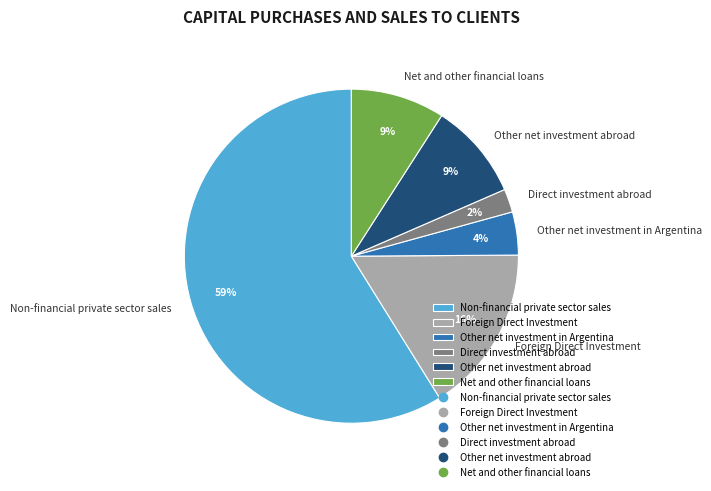

Which category accounts for the majority?

Non-financial private sector sales